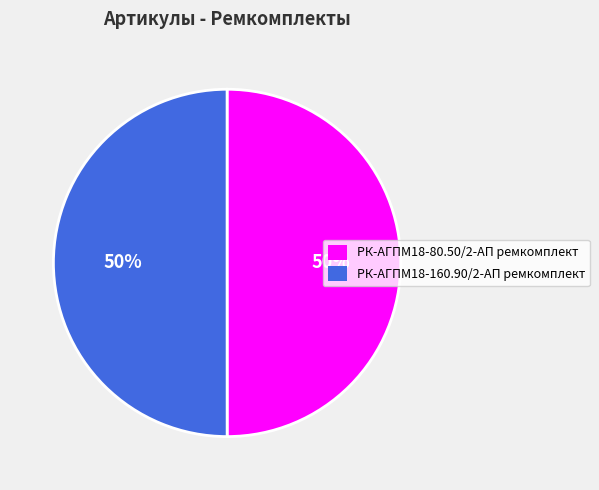

Combined, do РК-АГПМ18-160.90/2-АП ремкомплект and РК-АГПМ18-80.50/2-АП ремкомплект account for over 50%?

Yes